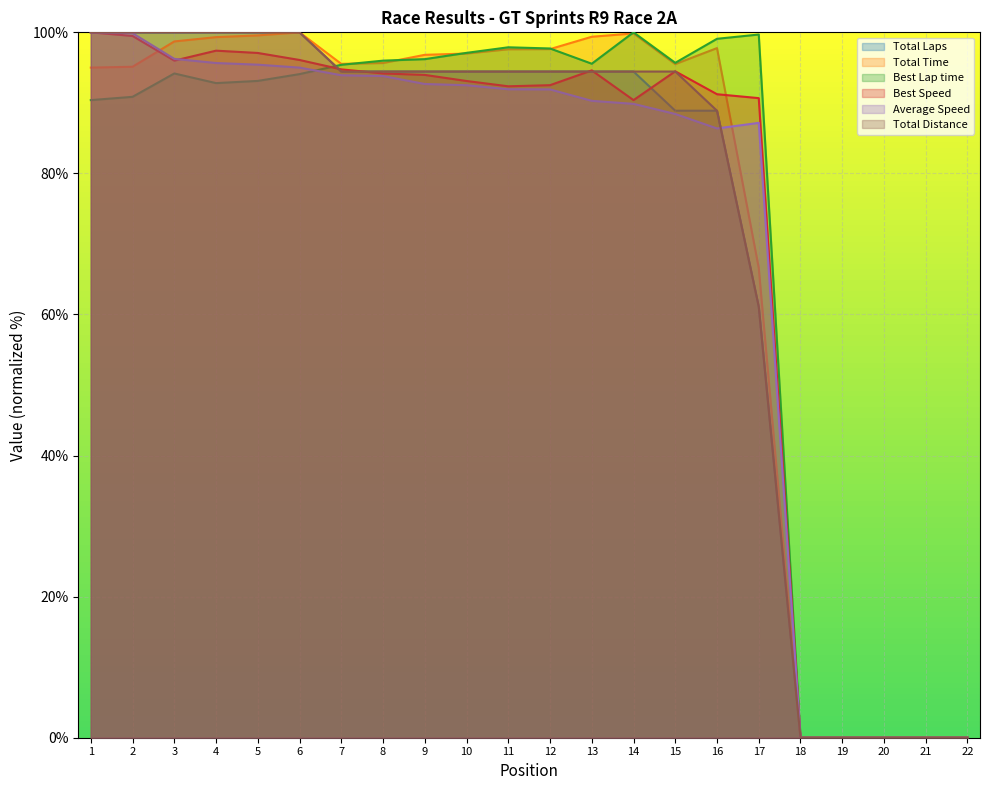

Where is the first local maximum for Total Time?

6